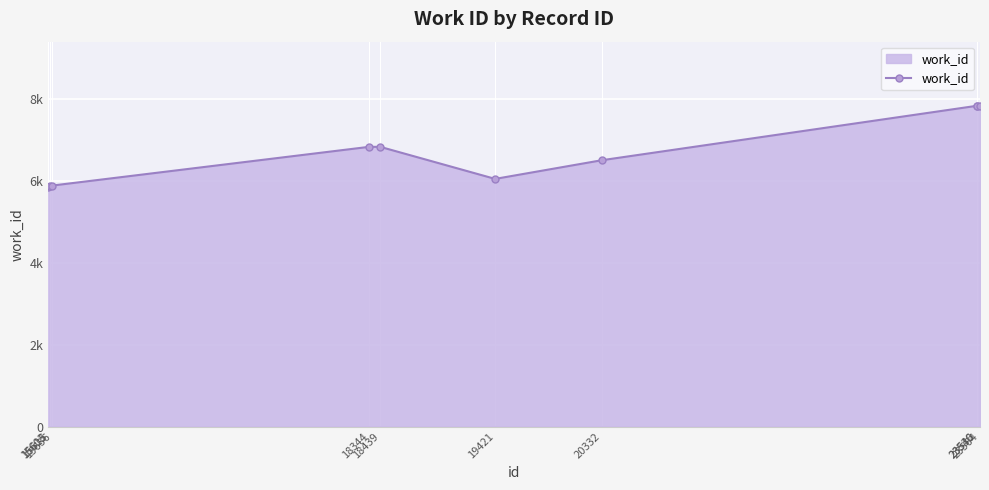

The value at 15636 is 3441. True or false?

False